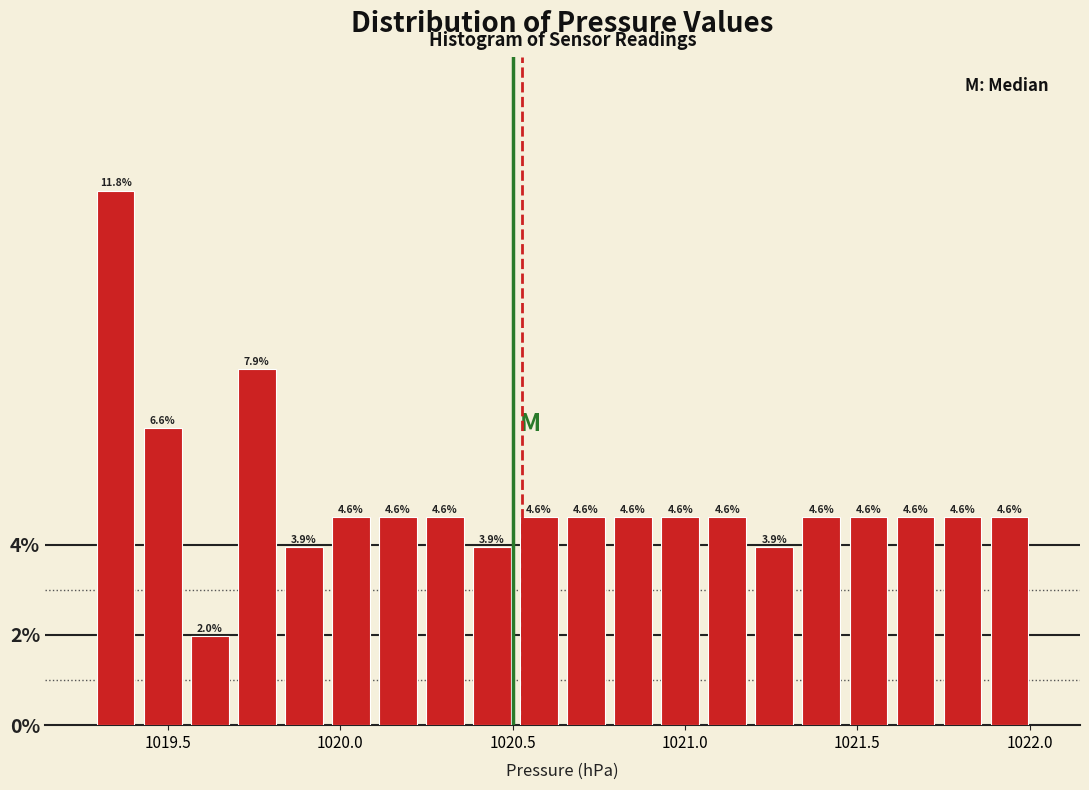

Around what value on the x-axis is the tallest bar? Give the approximate position of its centre, as read against the axis.

1019.35